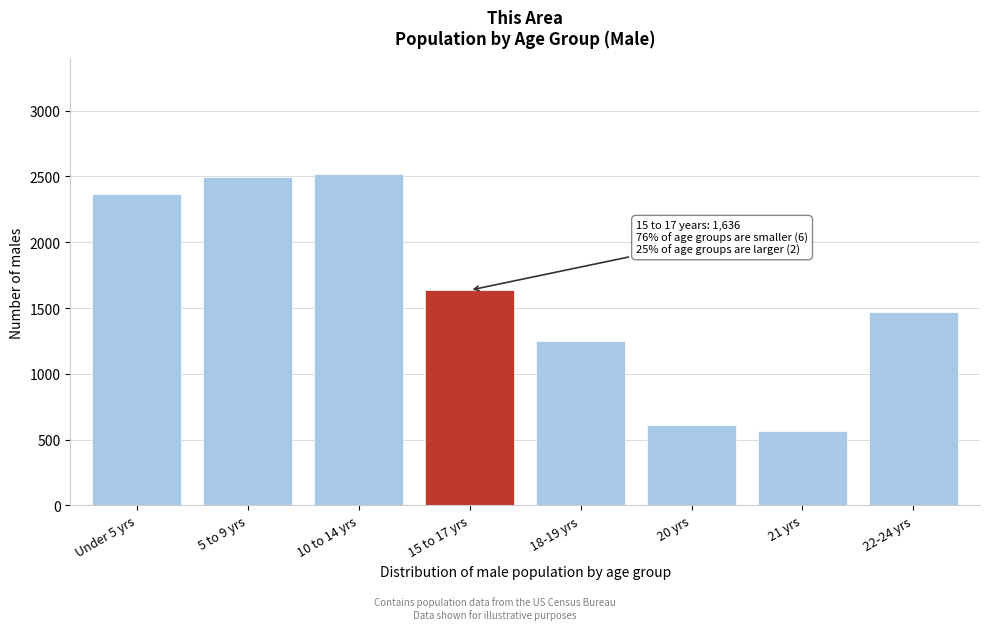

Reading left to right, transcribe all the data shown in this chart.

Under 5 yrs=2367	5 to 9 yrs=2495	10 to 14 yrs=2517	15 to 17 yrs=1636	18-19 yrs=1252	20 yrs=608	21 yrs=564	22-24 yrs=1471